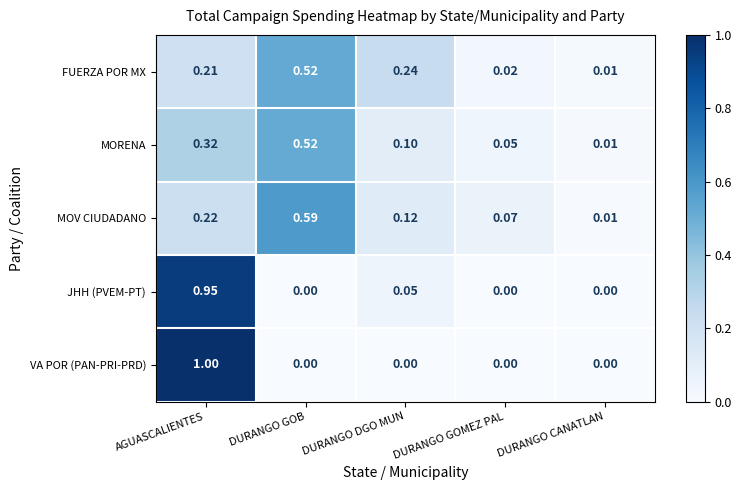

Where is MORENA nearest to the value 0?

DURANGO CANATLAN